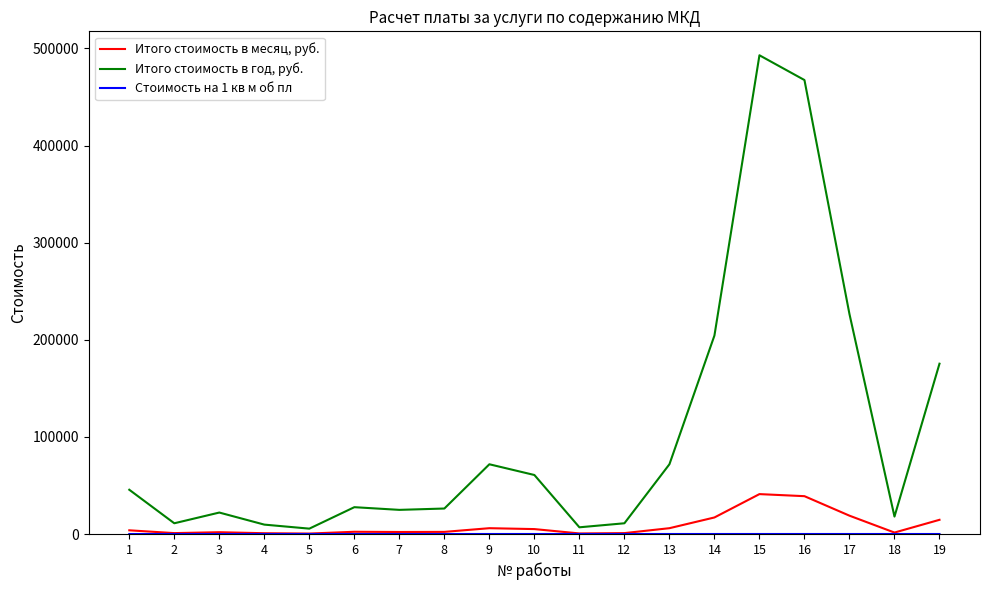

Is the value of Итого стоимость в месяц, руб. at 16 greater than the value of Итого стоимость в год, руб. at 6?

Yes